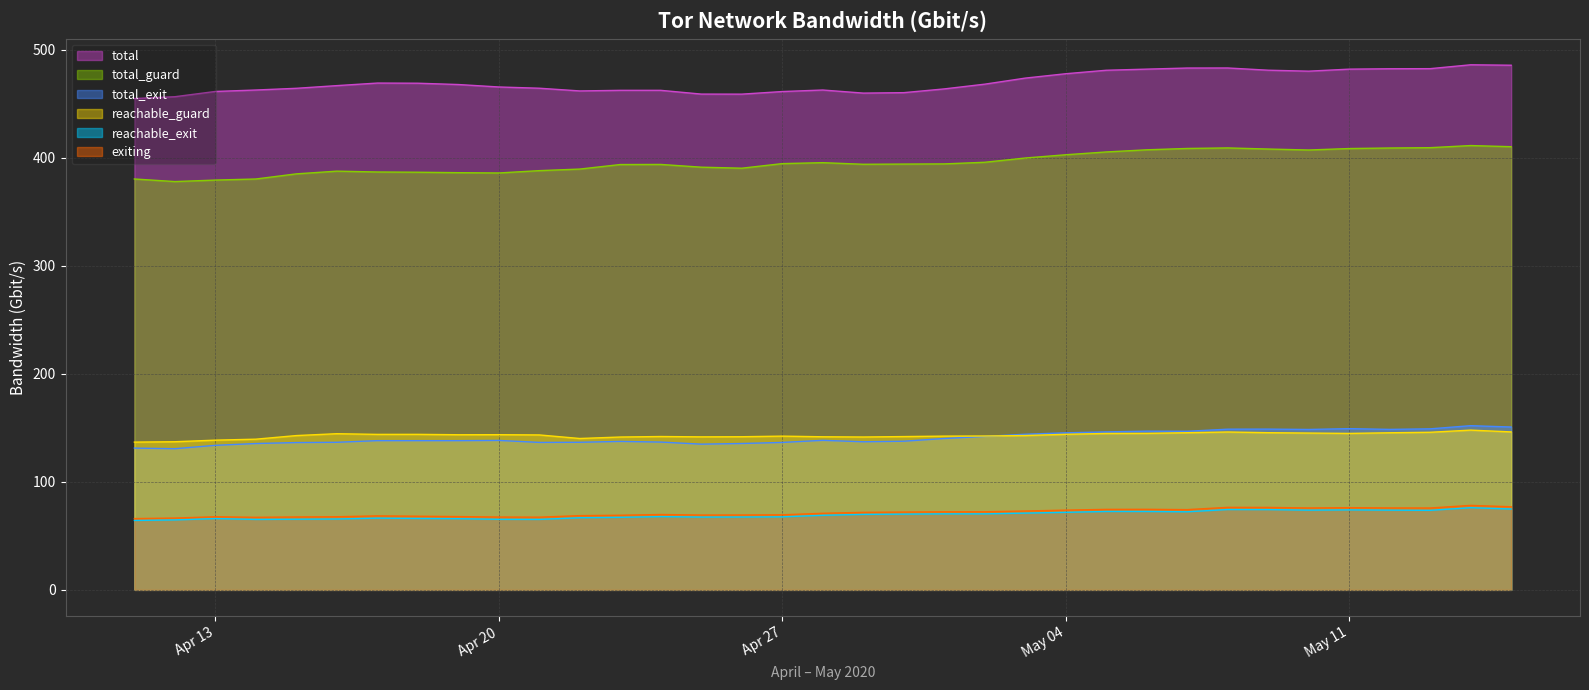

What is the maximum value shown in the chart?

486.2